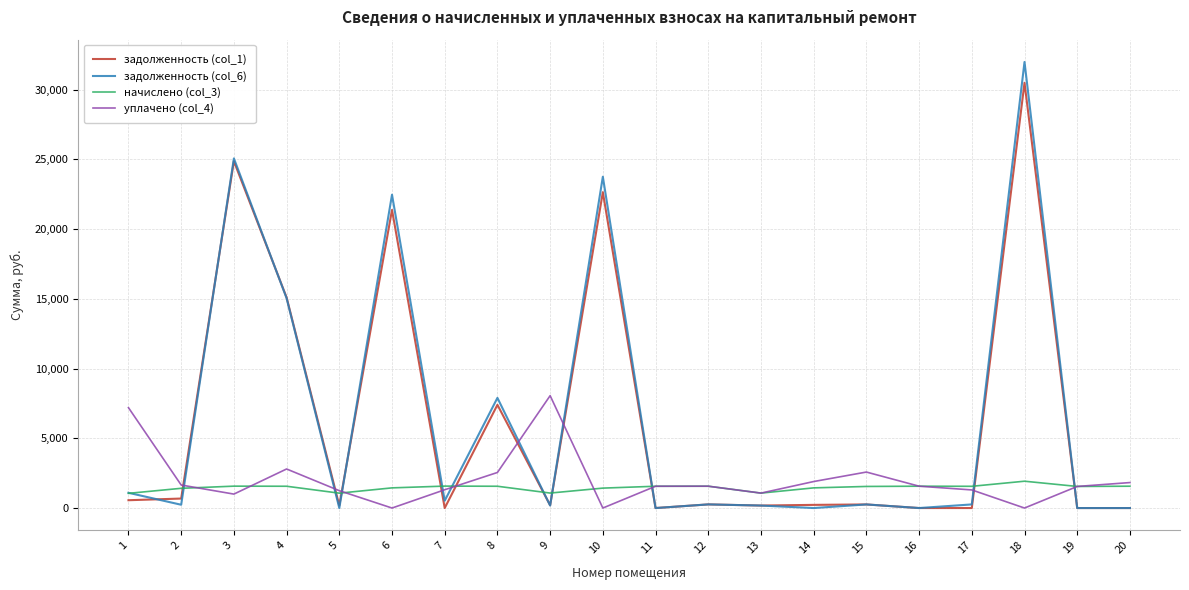

Which series has the widest spread of values?

задолженность (col_6)